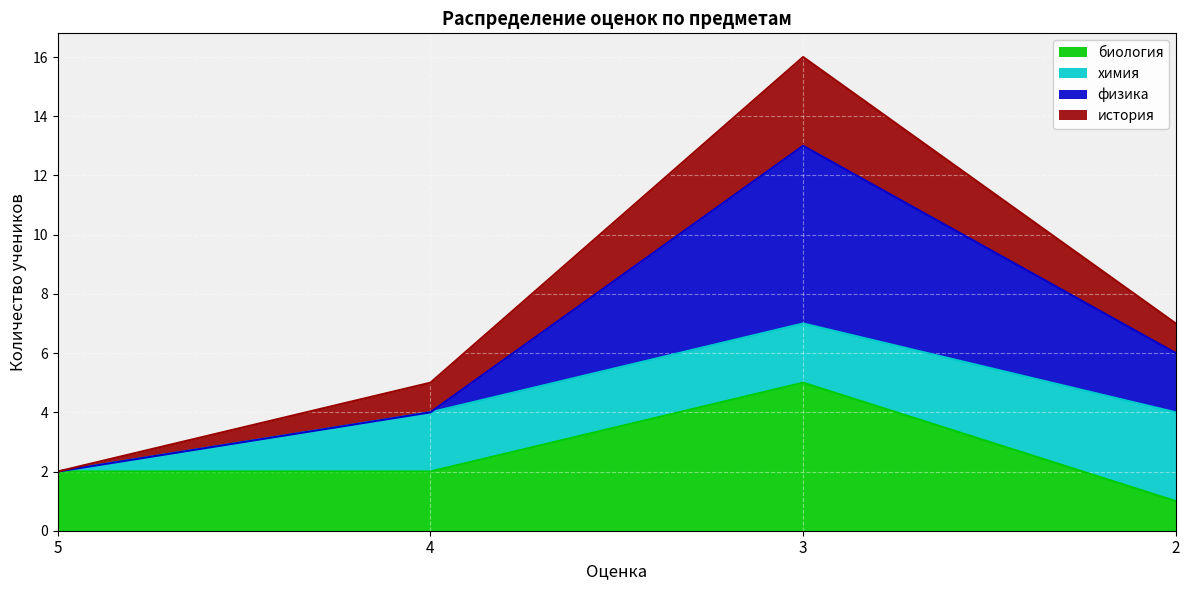

At which category is the sum across all series the highest?

3